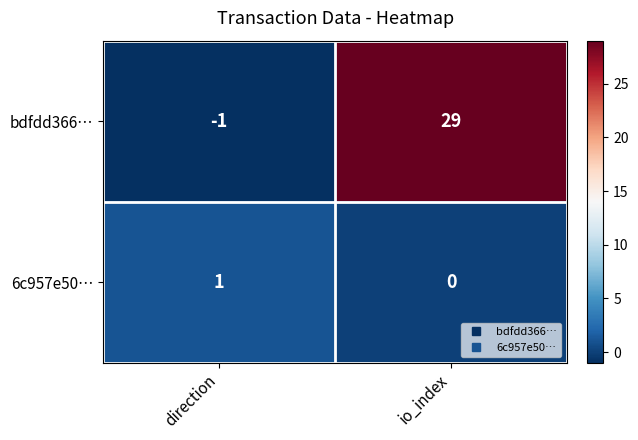

Reading left to right, list all the values displayed in this chart.

bdfdd366…: direction=-1	io_index=29
6c957e50…: direction=1	io_index=0